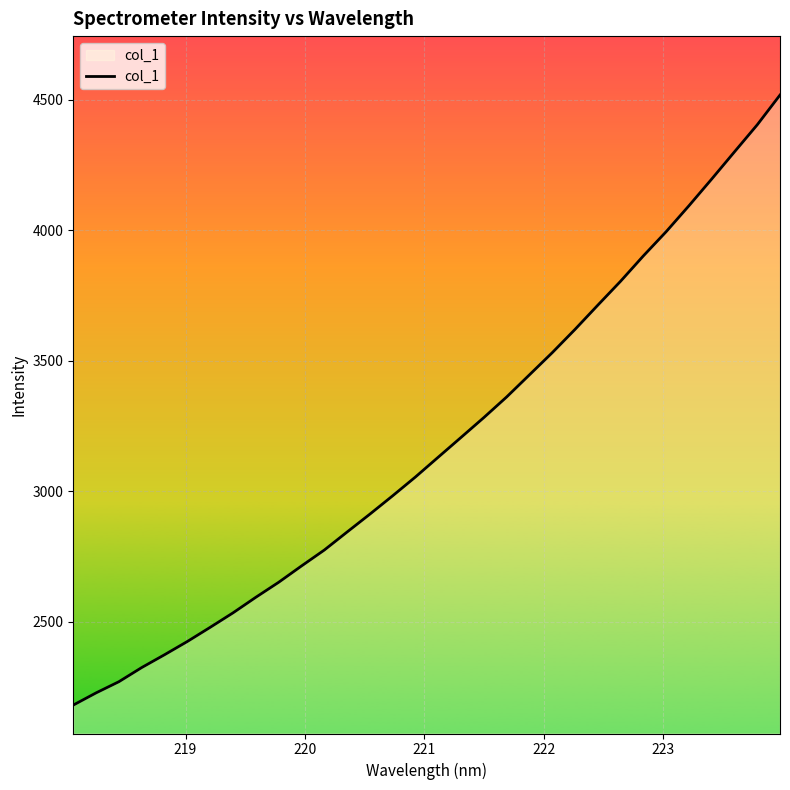

What is the maximum value shown in the chart?

4519.0